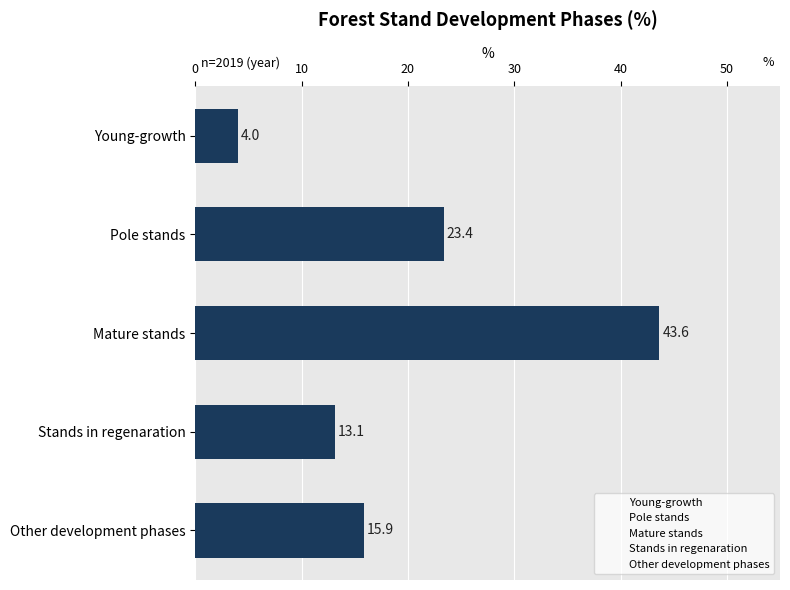

Are the bars horizontal?

Yes